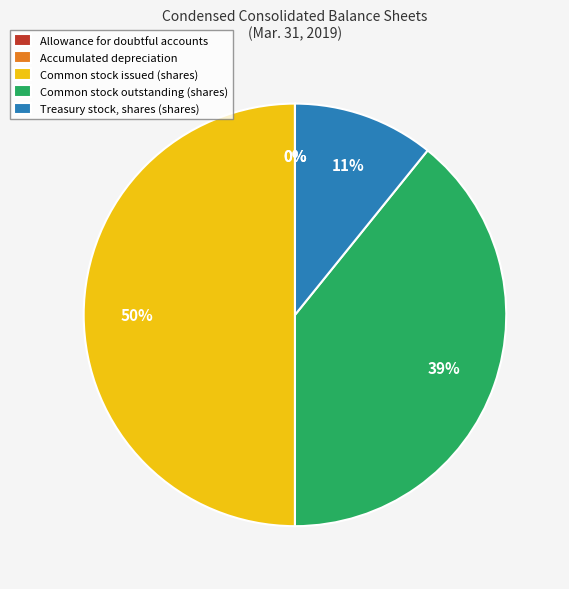

Is it true that Common stock outstanding (shares) is 39% of the pie?

True